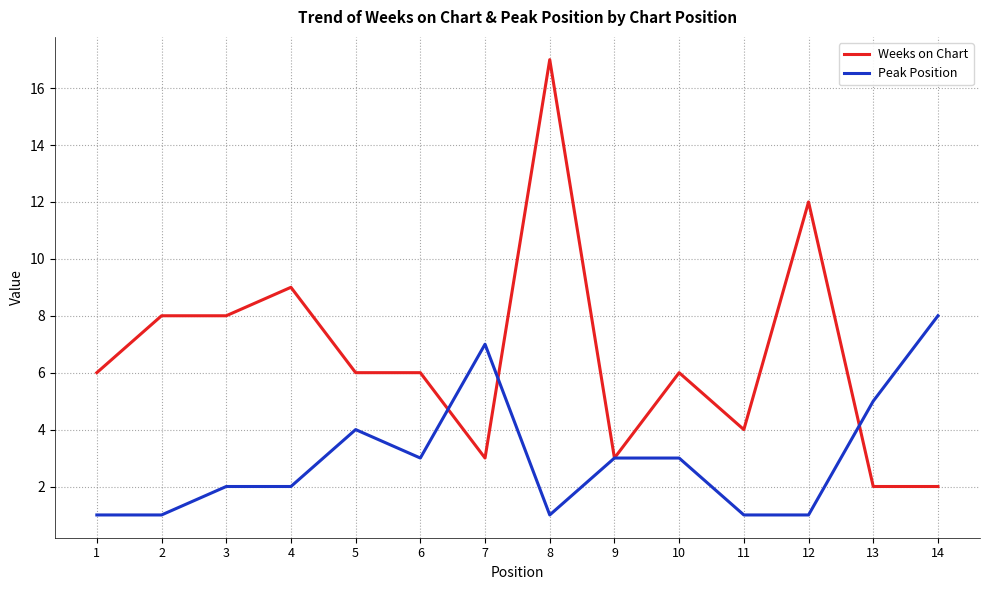

What is the total value across all series at 1?

7